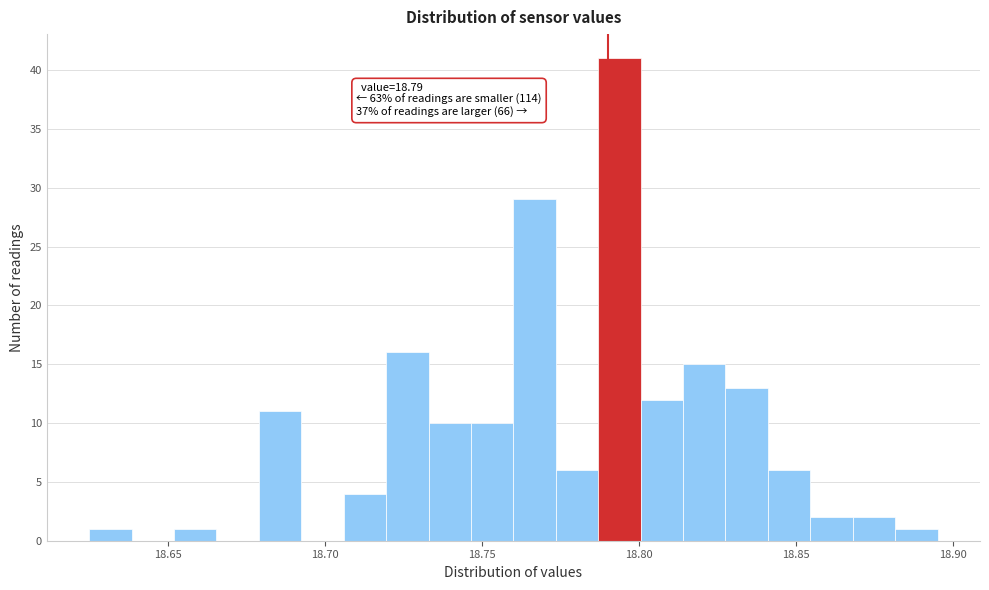

Read against the x-axis, roughly where is the centre of the tallest bar?

18.795